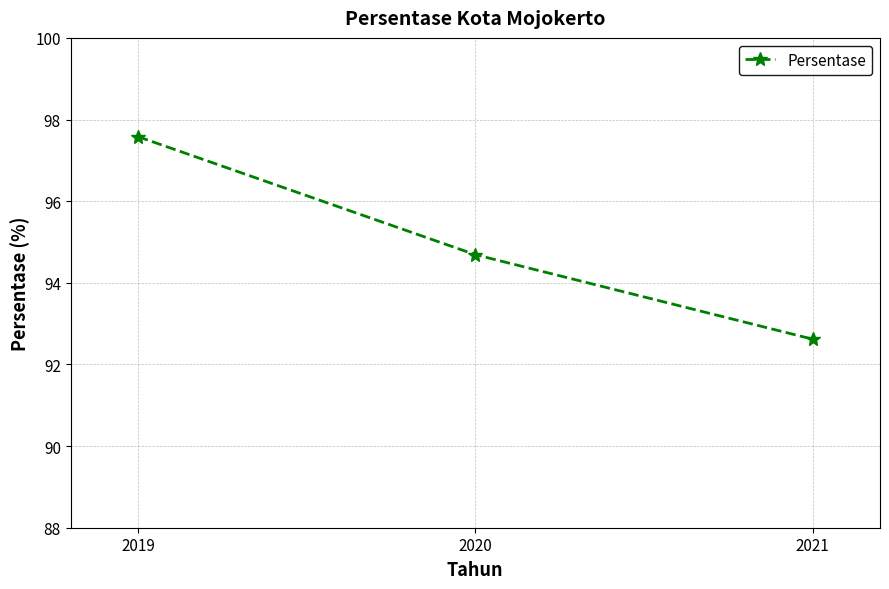

List the labels in order of value, largest first.

2019, 2020, 2021